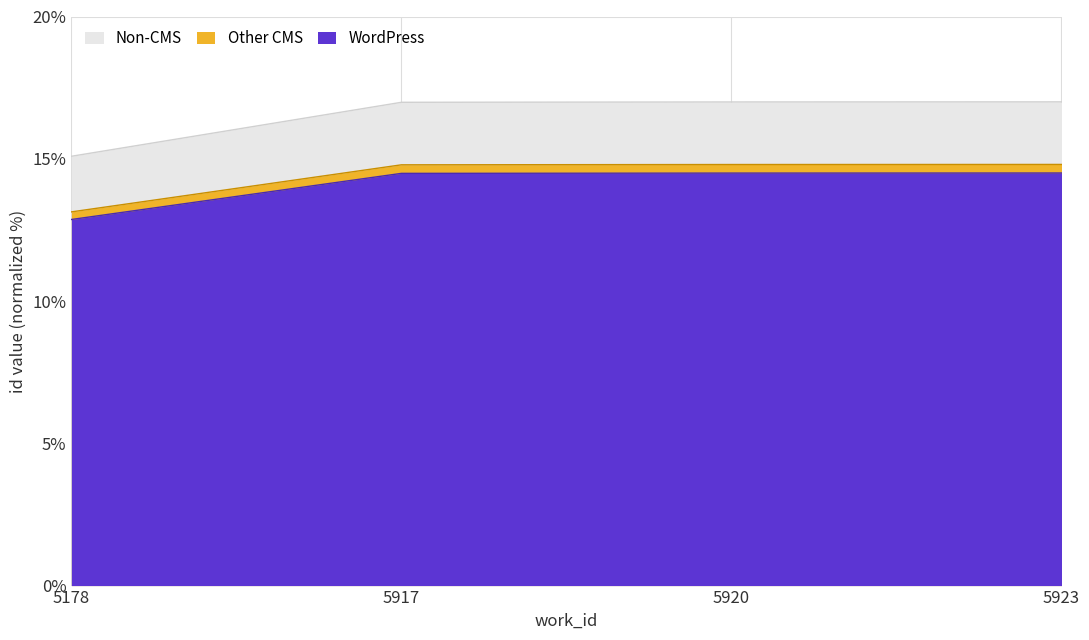

Rank the categories by Other CMS value from lowest to highest.

5178, 5917, 5920, 5923